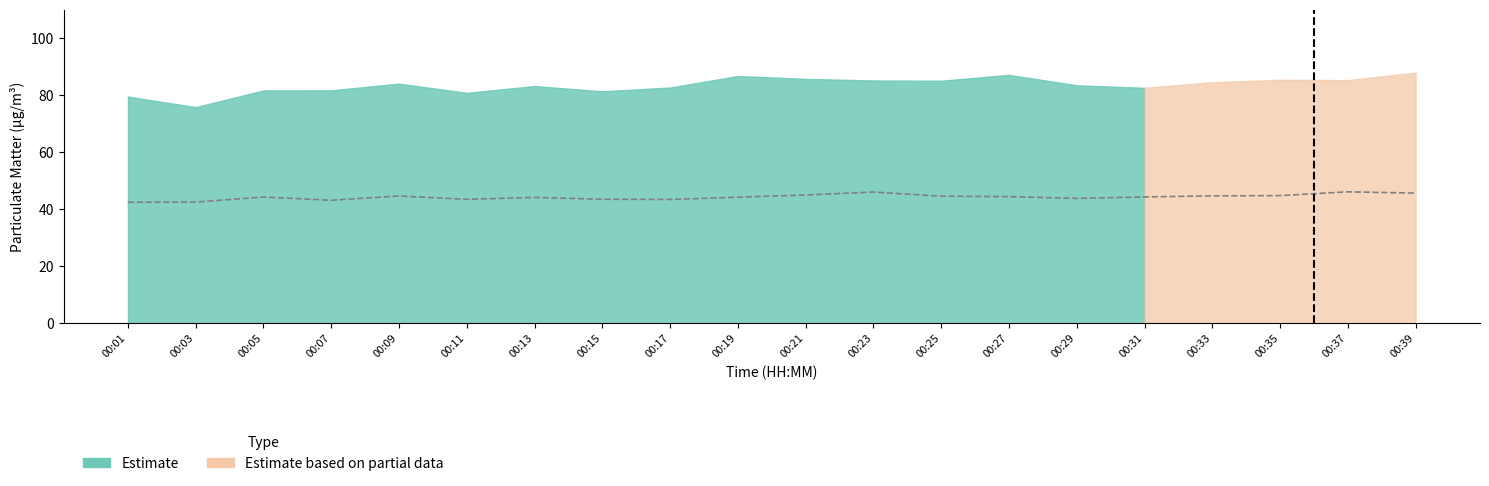

What is the value of the 8th point from the left?

43.5